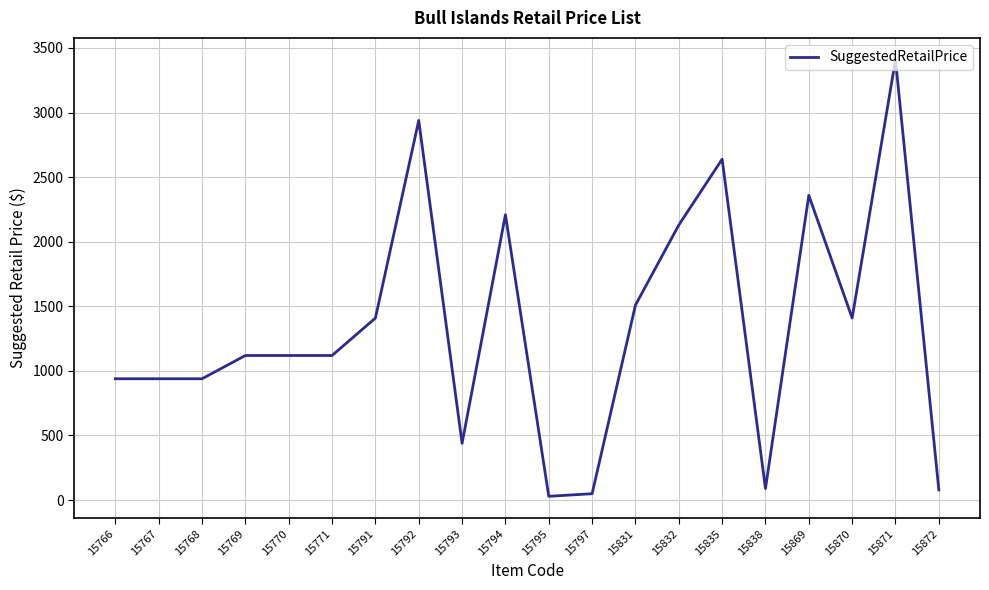

The chart shows a value of 1119 at 15769. True or false?

True